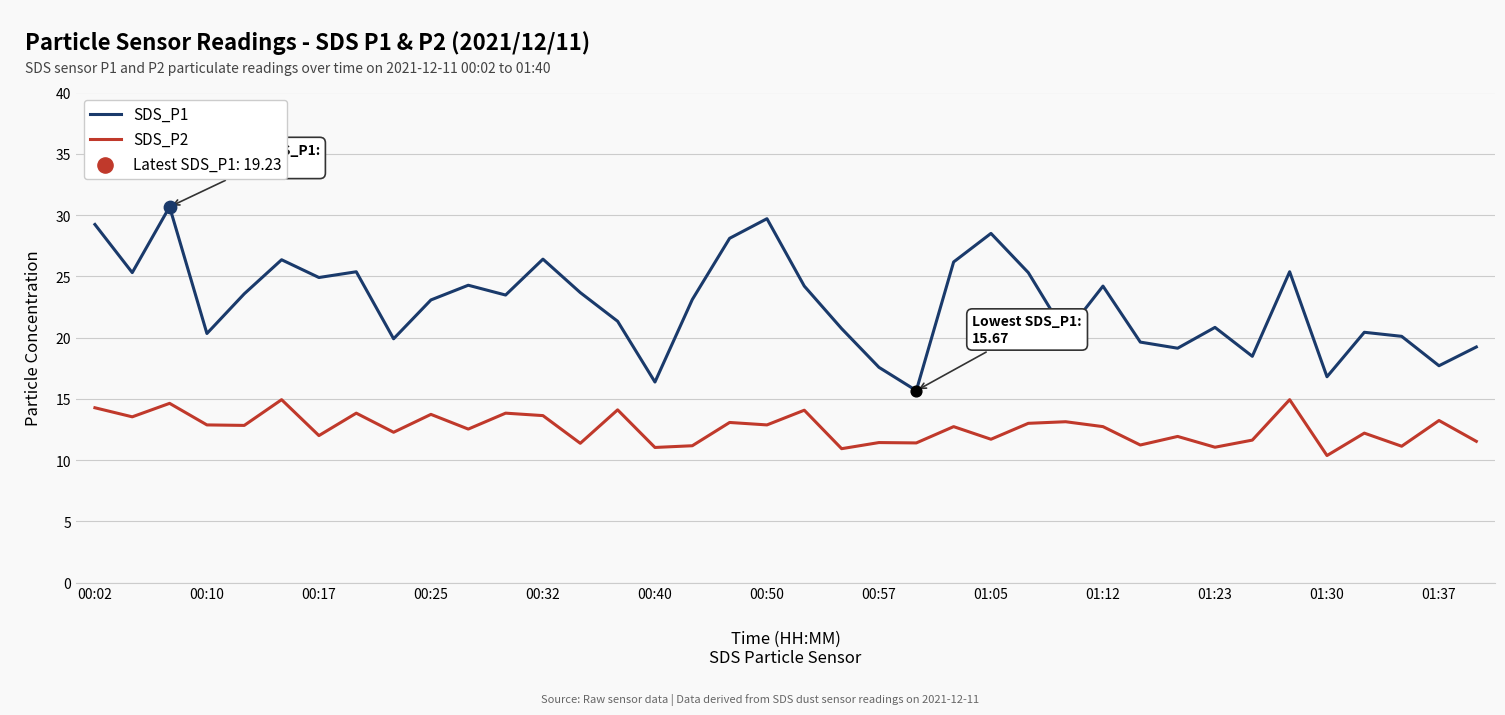

Which series has the largest total across all categories?

SDS_P1